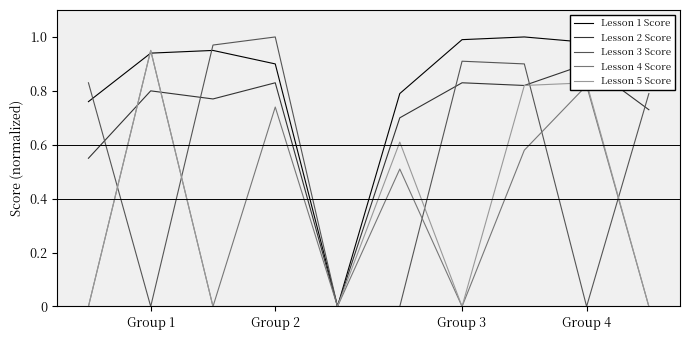

How many interior local peaks does the Lesson 1 Score series have?

2